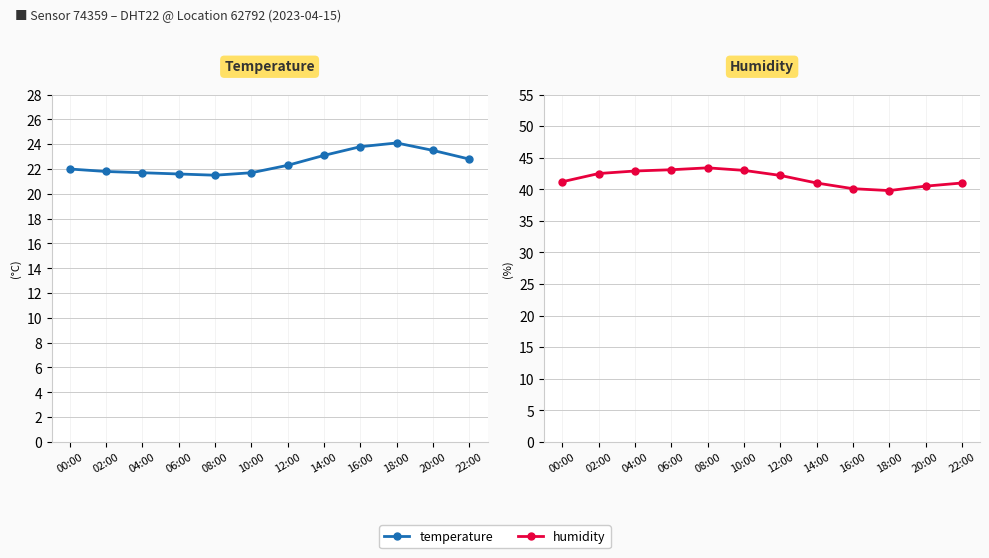

How many series are shown in this chart?

2